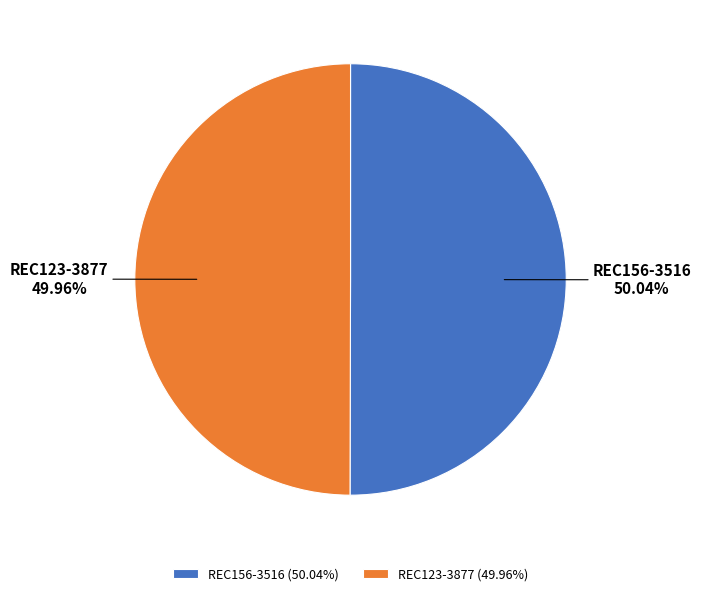

Do REC156-3516 and REC123-3877 together represent more than half of the pie?

Yes